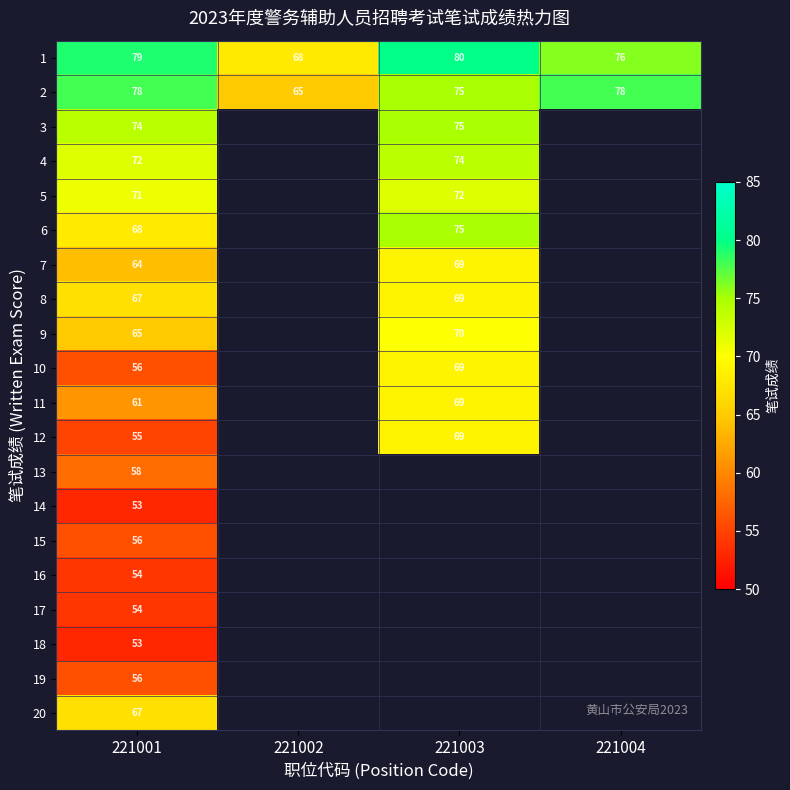

True or false: 2 has a value of 78 at 221001.

True